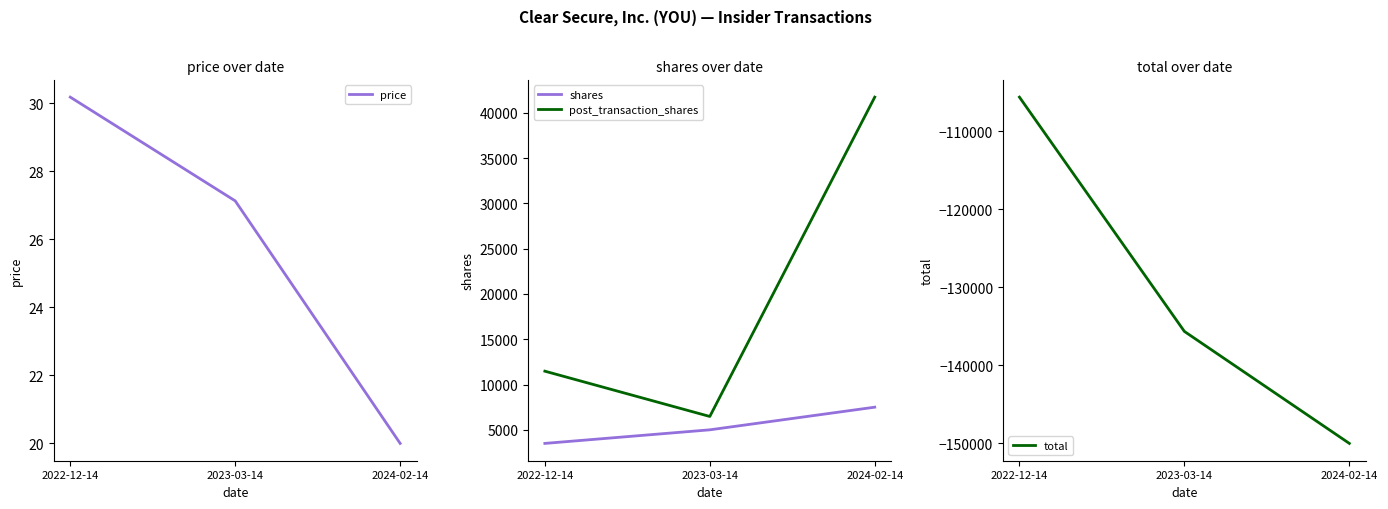

Reading left to right, list all the values displayed in this chart.

price: 2022-12-14=30.2	2023-03-14=27.1	2024-02-14=20.0
shares: 2022-12-14=3500.0	2023-03-14=5000.0	2024-02-14=7500.0
post_transaction_shares: 2022-12-14=11474.0	2023-03-14=6474.0	2024-02-14=41727.0
total: 2022-12-14=-105630.0	2023-03-14=-135650.0	2024-02-14=-150000.0